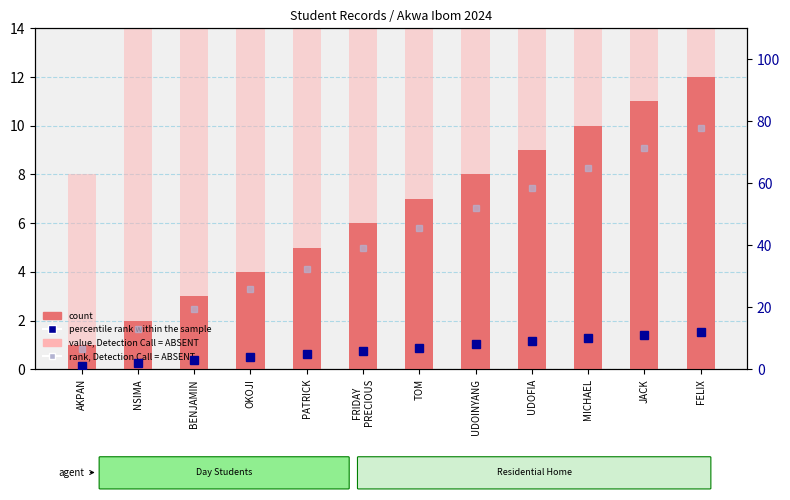

What position from the left is JACK?

11